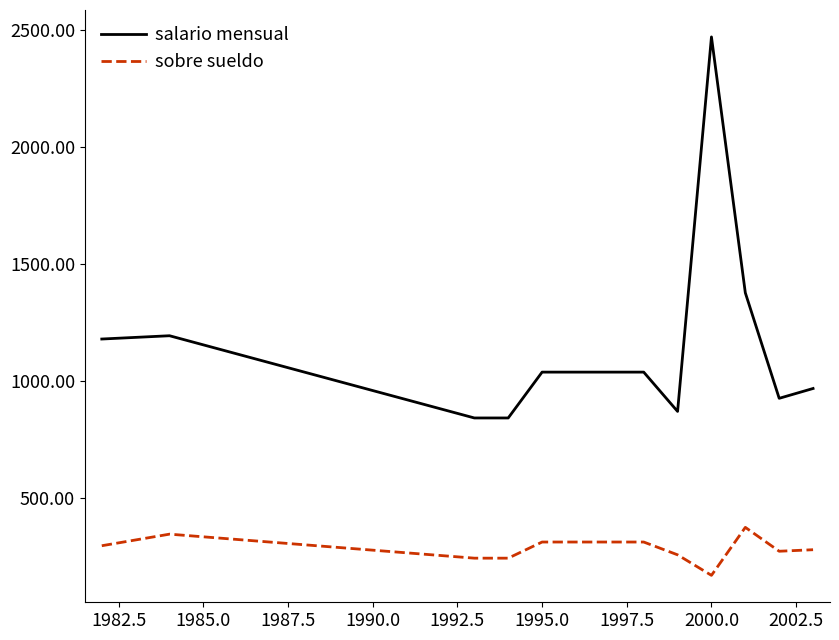

True or false: salario mensual and sobre sueldo intersect in this chart.

False